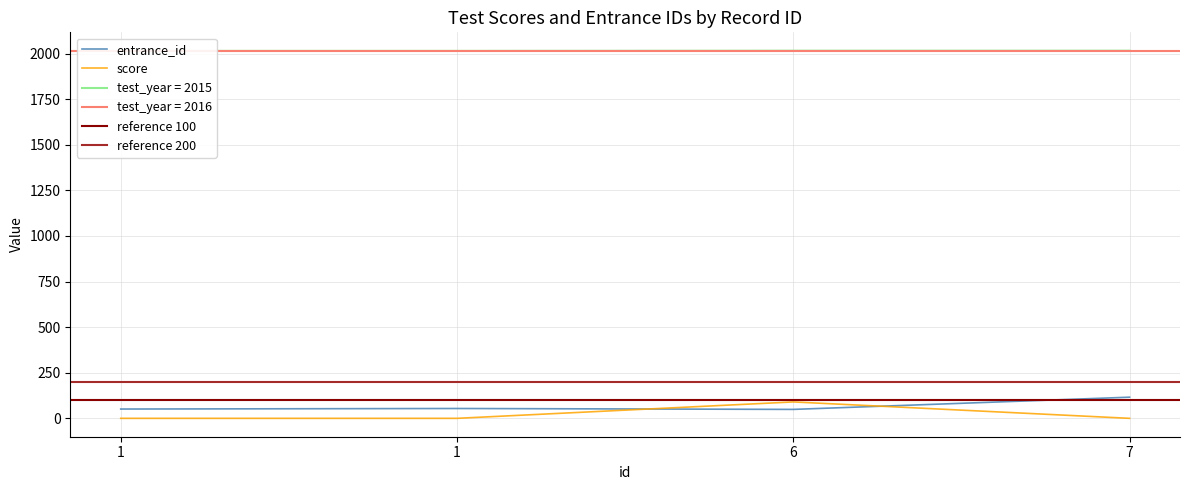

At how many categories does at least one series exceed 434?

4